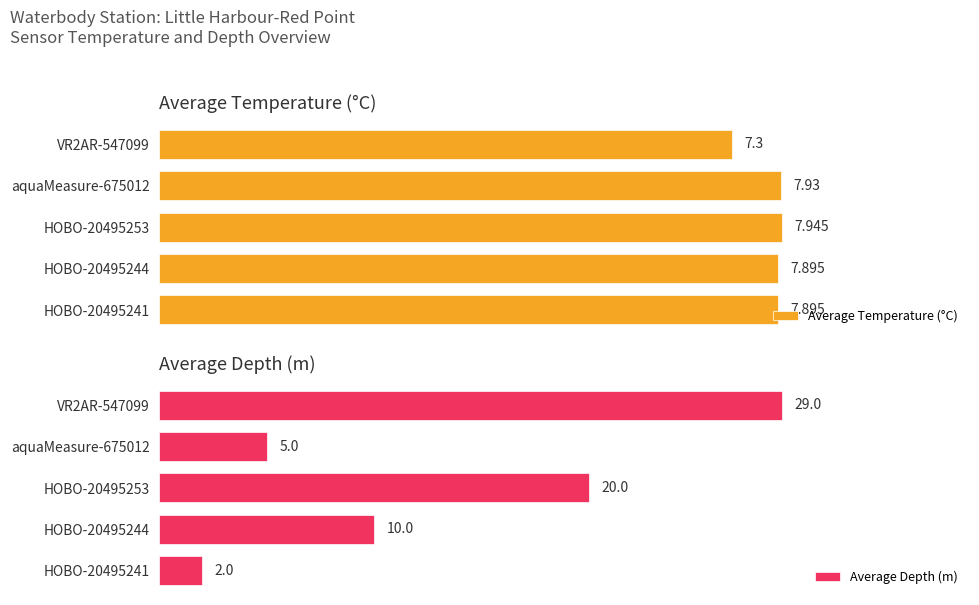

Which series changed the most between HOBO-20495241 and HOBO-20495244?

Average Depth (m)